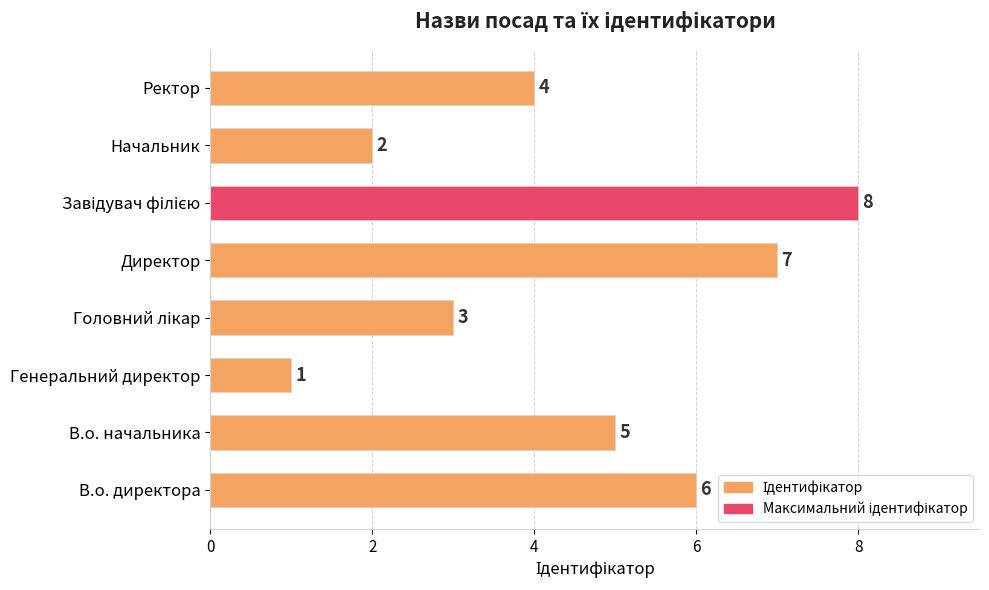

Reading bottom to top, list all the values displayed in this chart.

6	5	1	3	7	8	2	4